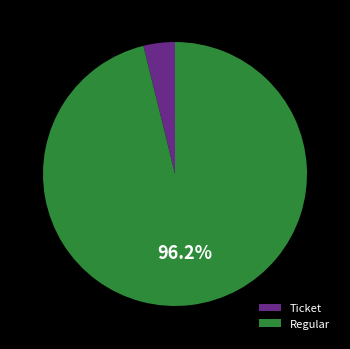

To the nearest percent, what is the difference between the largest and smallest slice percentages?

92%